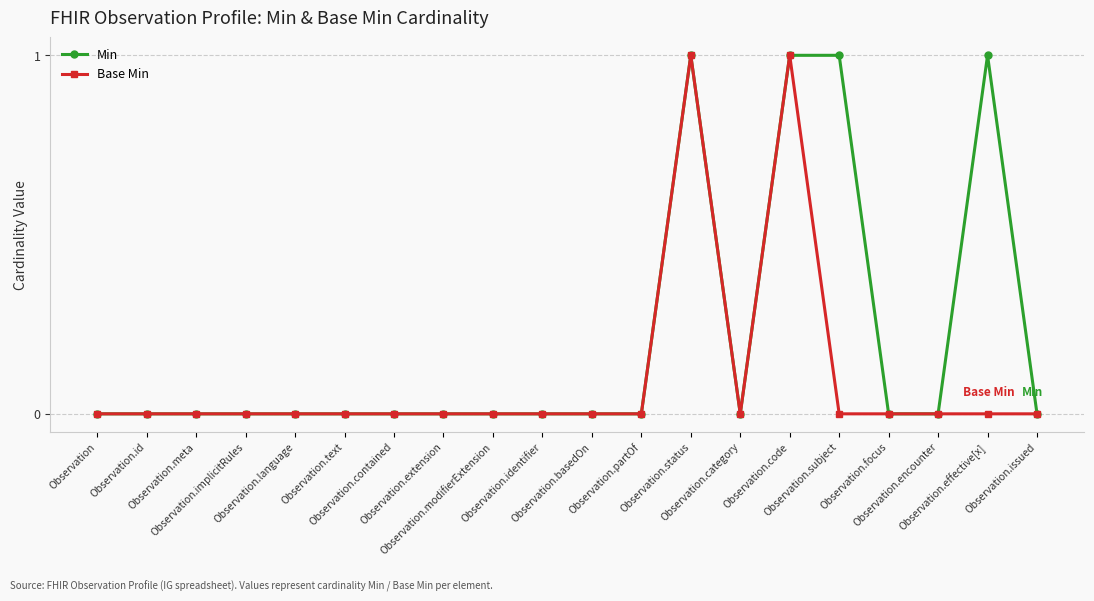

Rank the series by their average value, from highest to lowest.

Min, Base Min